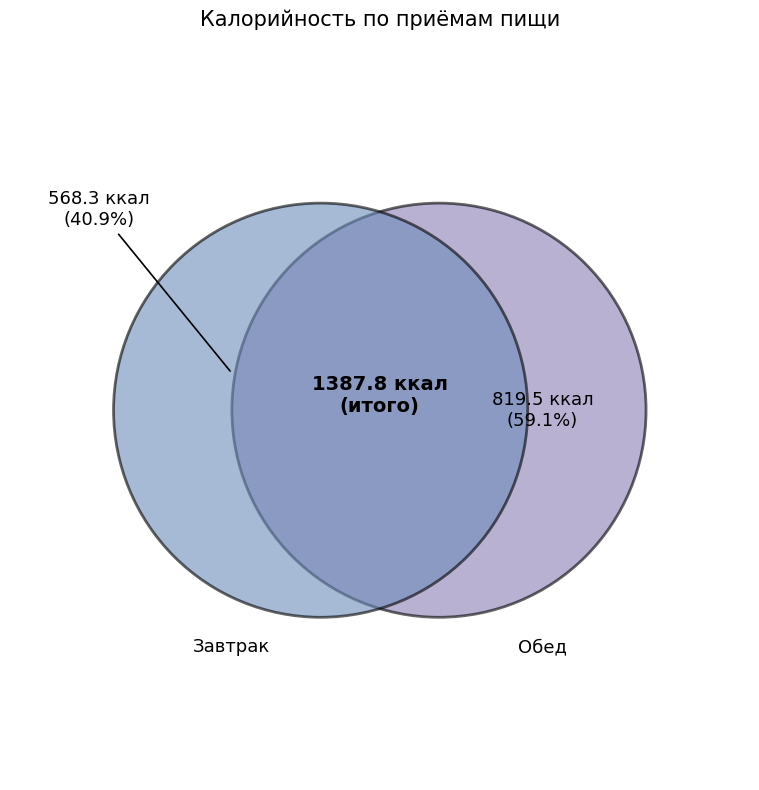

True or false: Завтрак accounts for 41% of the total.

True